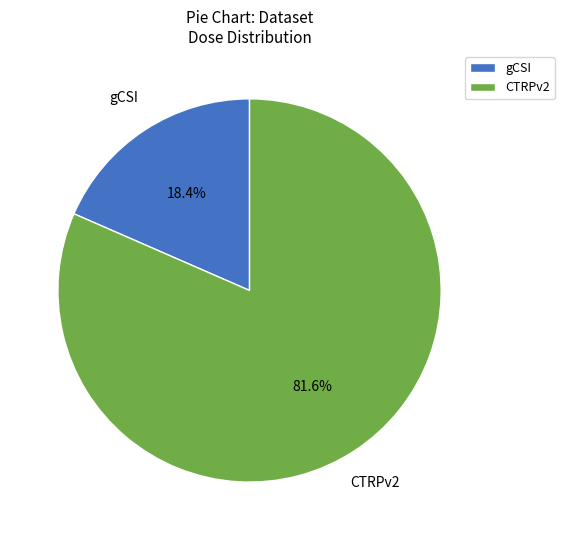

Between gCSI and CTRPv2, which is larger?

CTRPv2